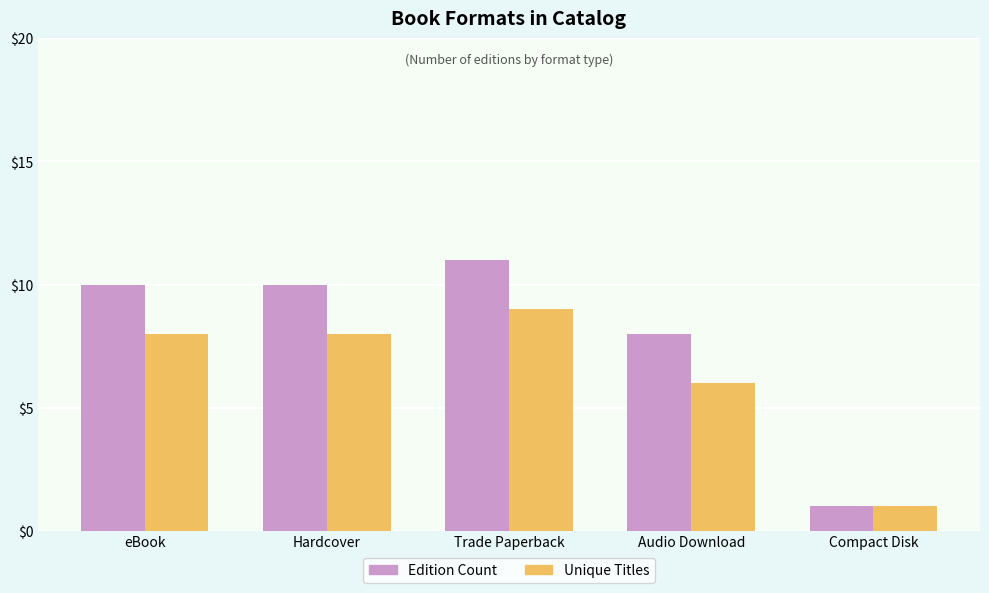

What is the label of the 3rd bar from the right?

Trade Paperback